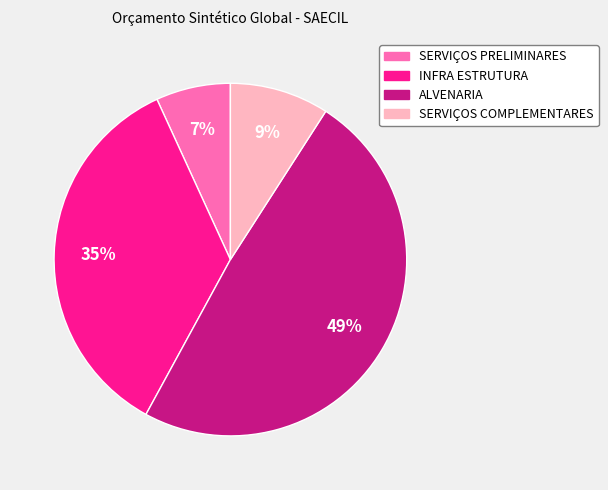

True or false: INFRA ESTRUTURA accounts for 35% of the total.

True